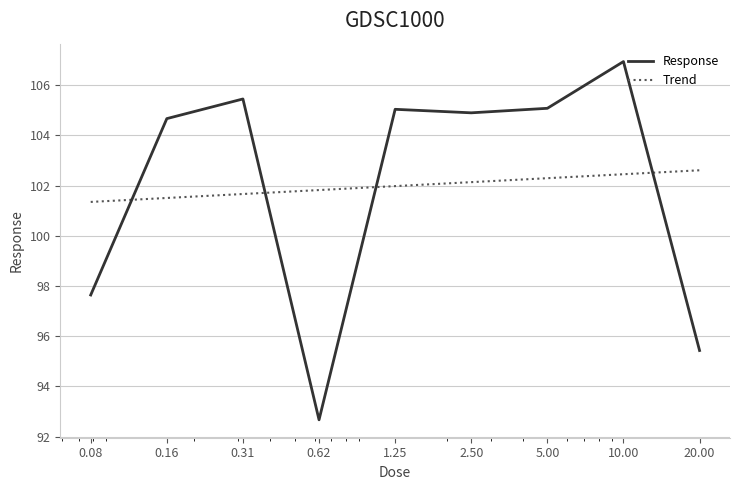

What is the maximum value for Response?

106.9